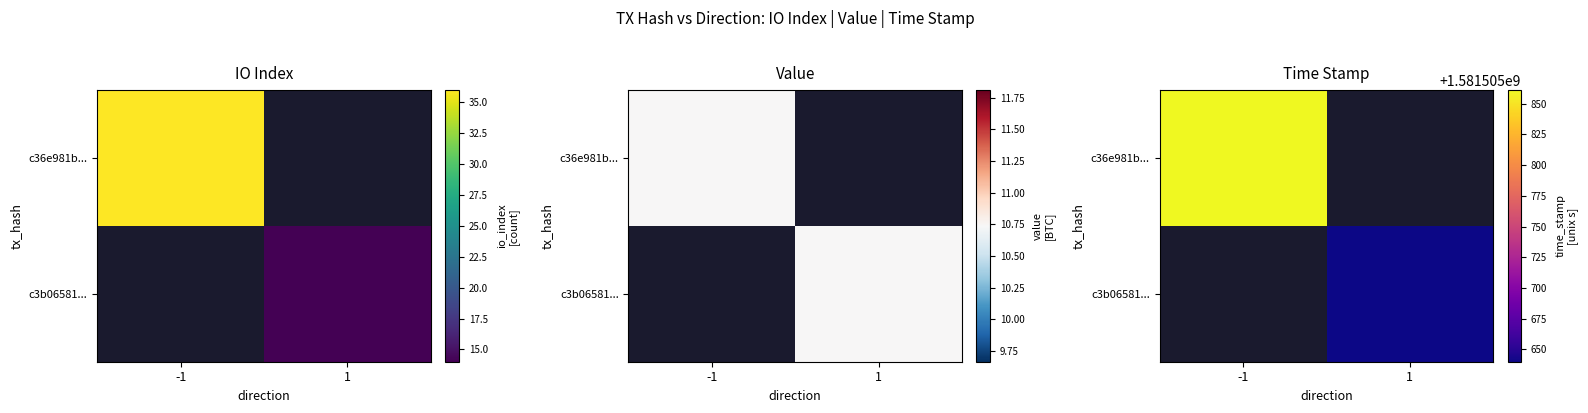

What is the maximum value shown in the chart?

1581505861